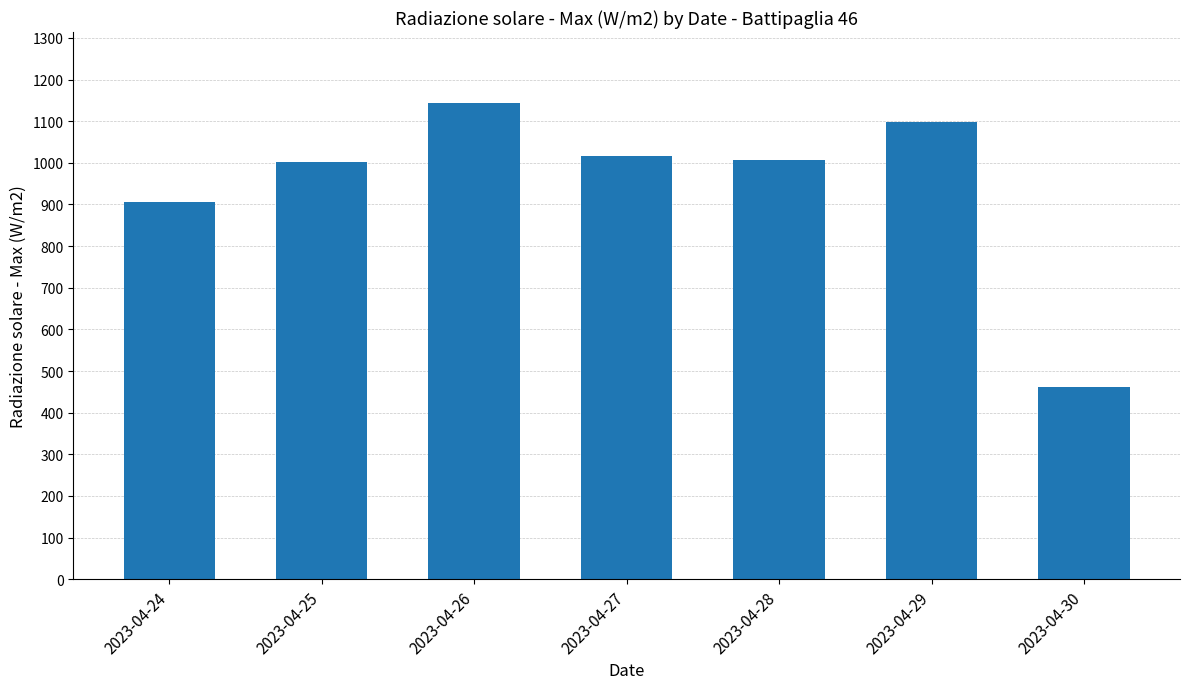

Read the value at 2023-04-30.

462.8